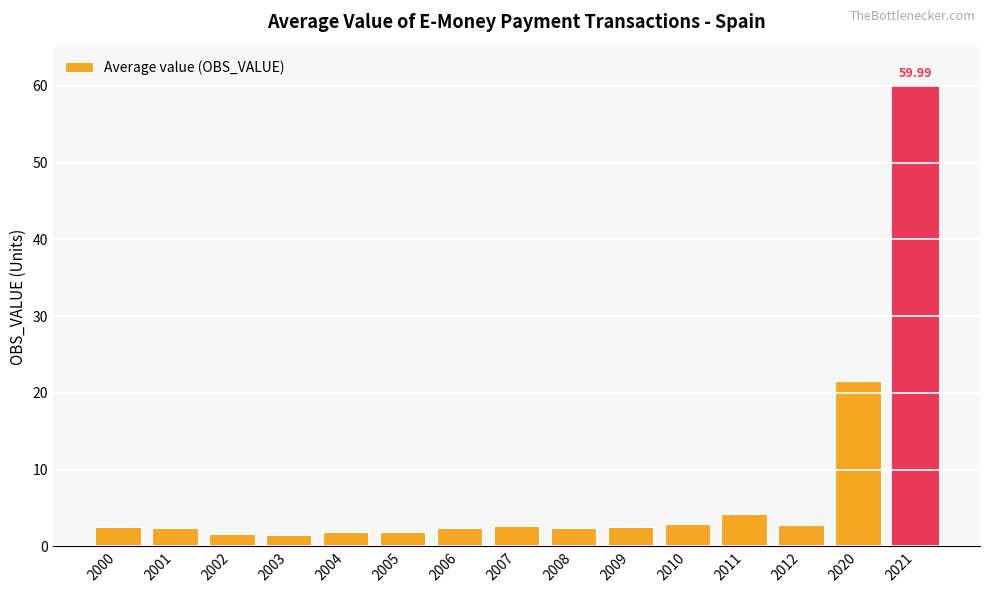

How many bars are there in total?

15